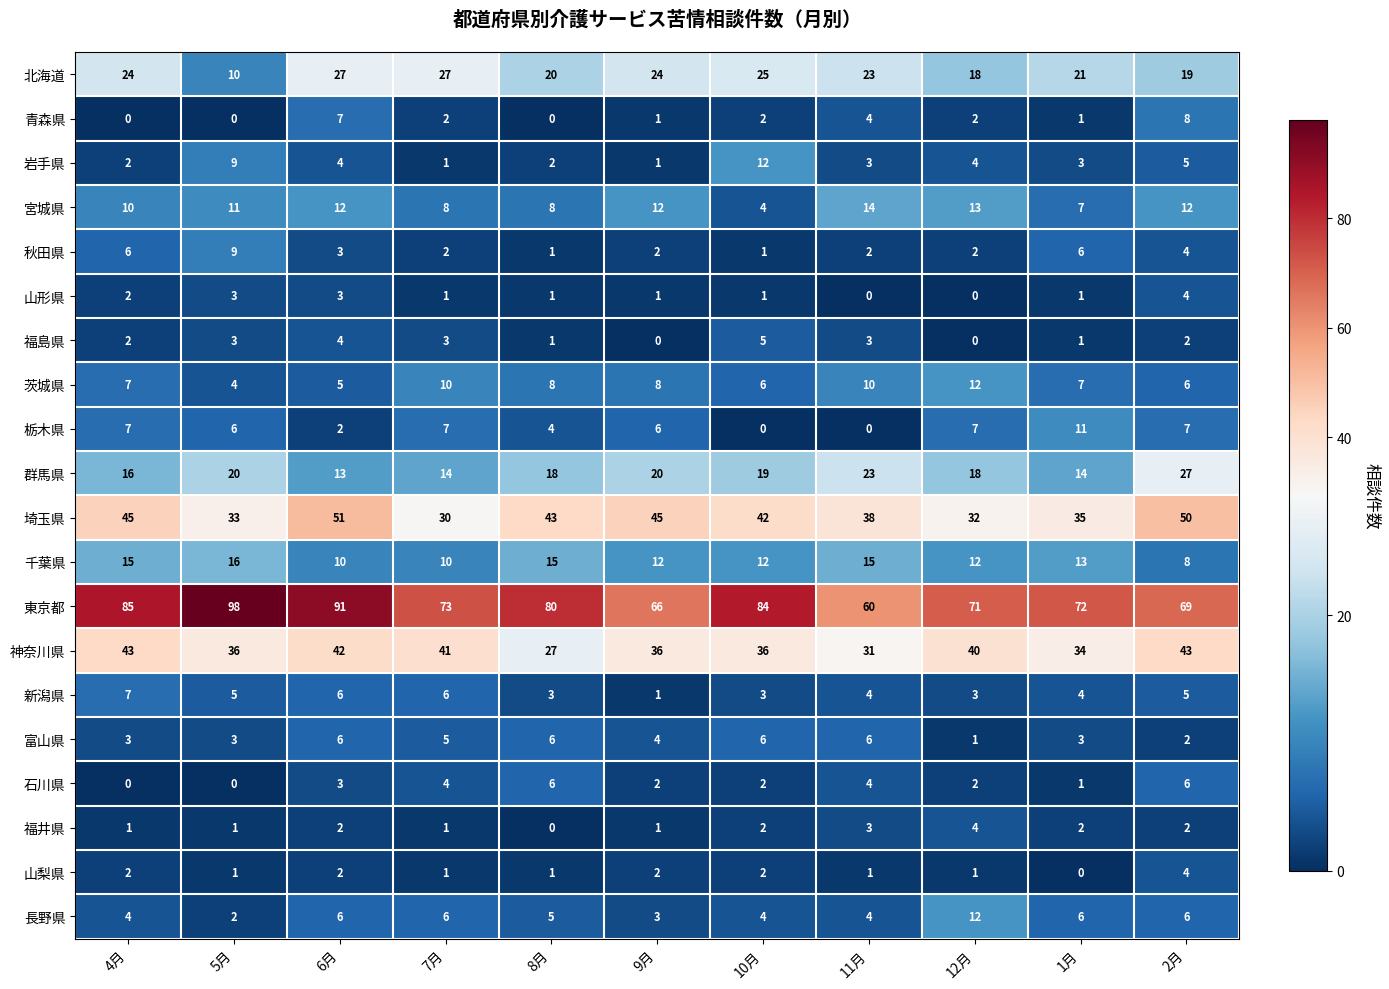

What is the difference between the 東京都 values at 8月 and 10月?

4